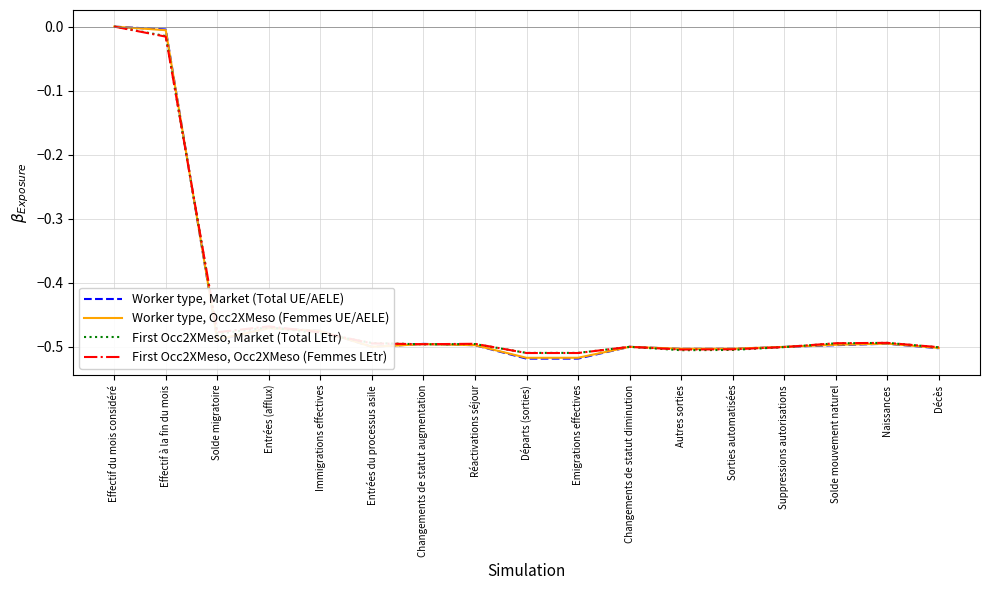

How many lines are shown in the chart?

4